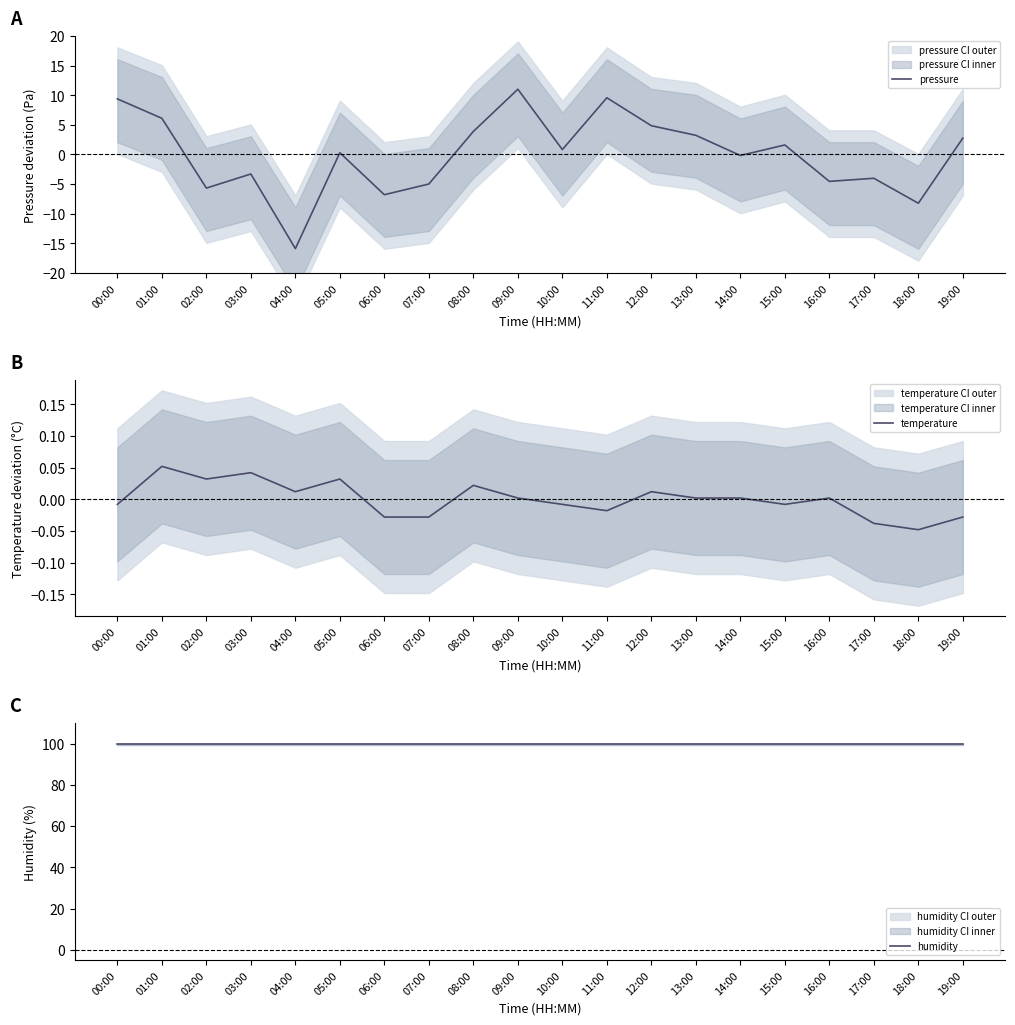

What position from the left is 03:00?

4